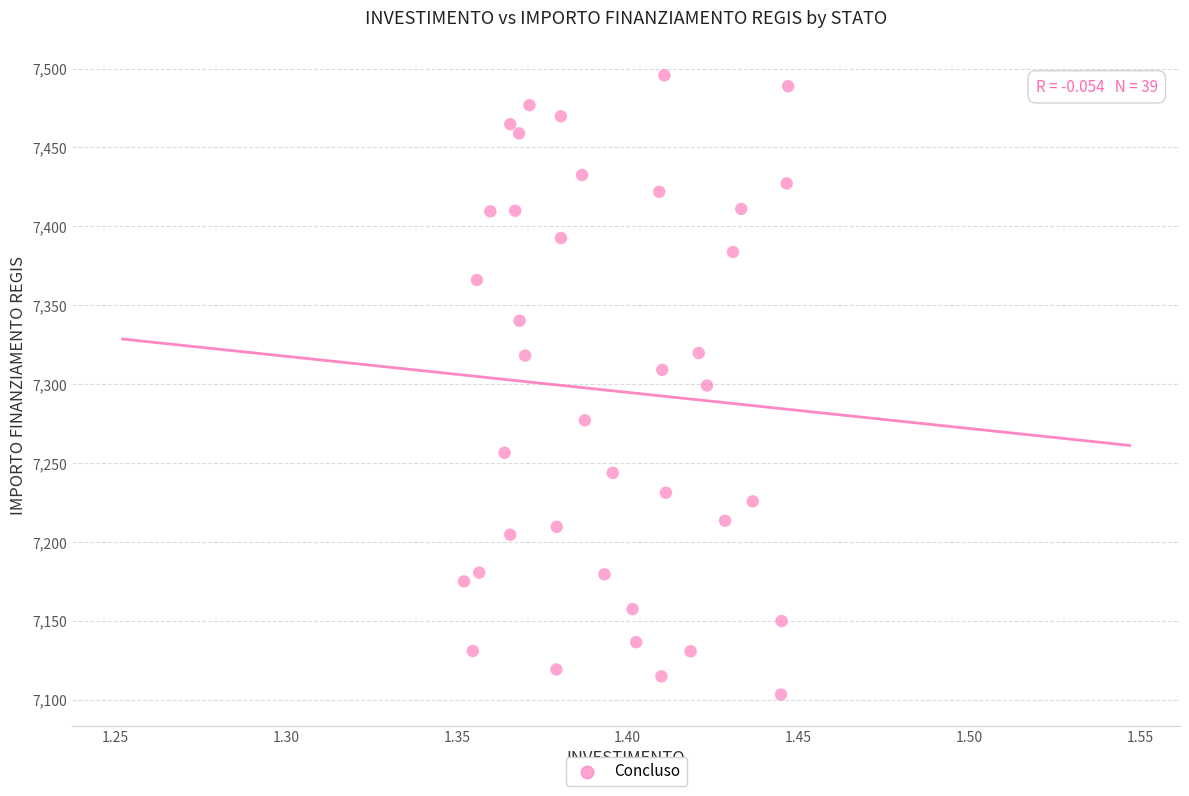

What is the range of Y values (max minus min)?

392.5